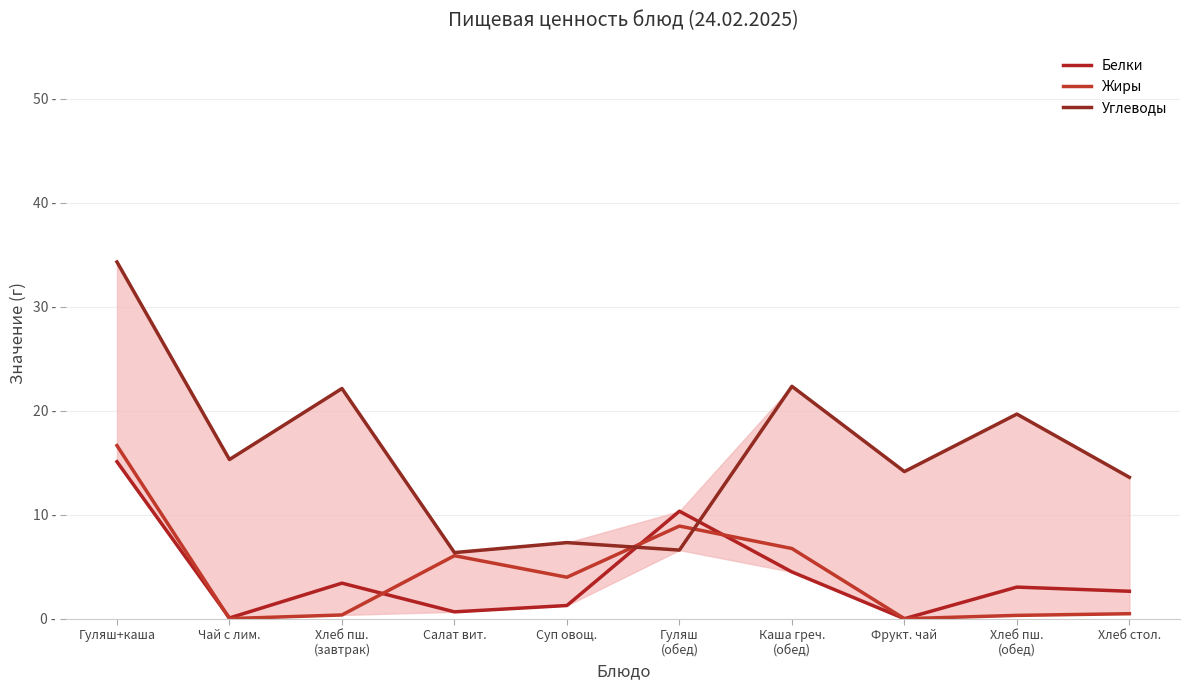

How many times do Углеводы and Жиры cross each other?

2